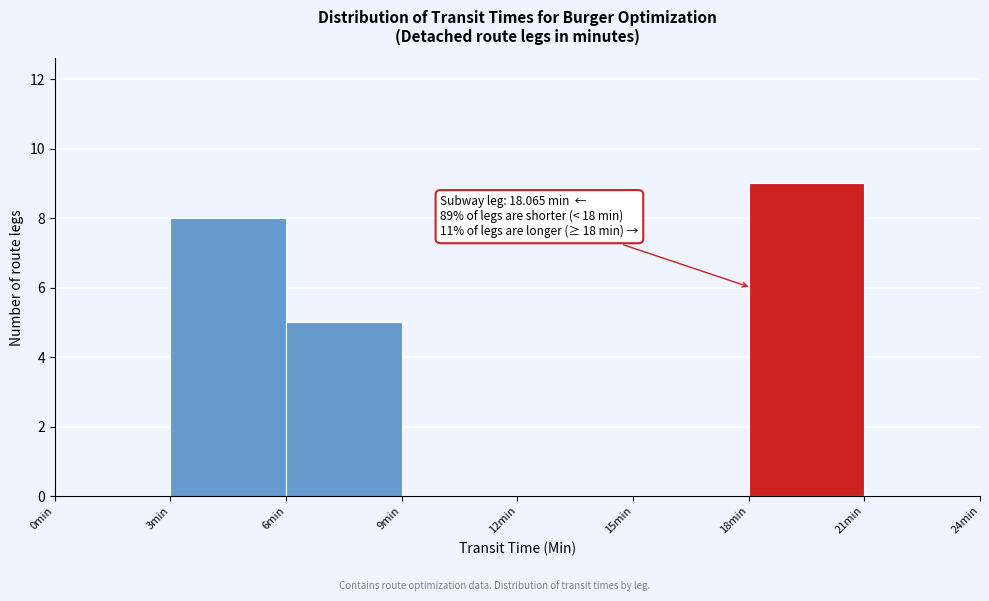

Over which range of the x-axis is the bar tallest?

18 to 21